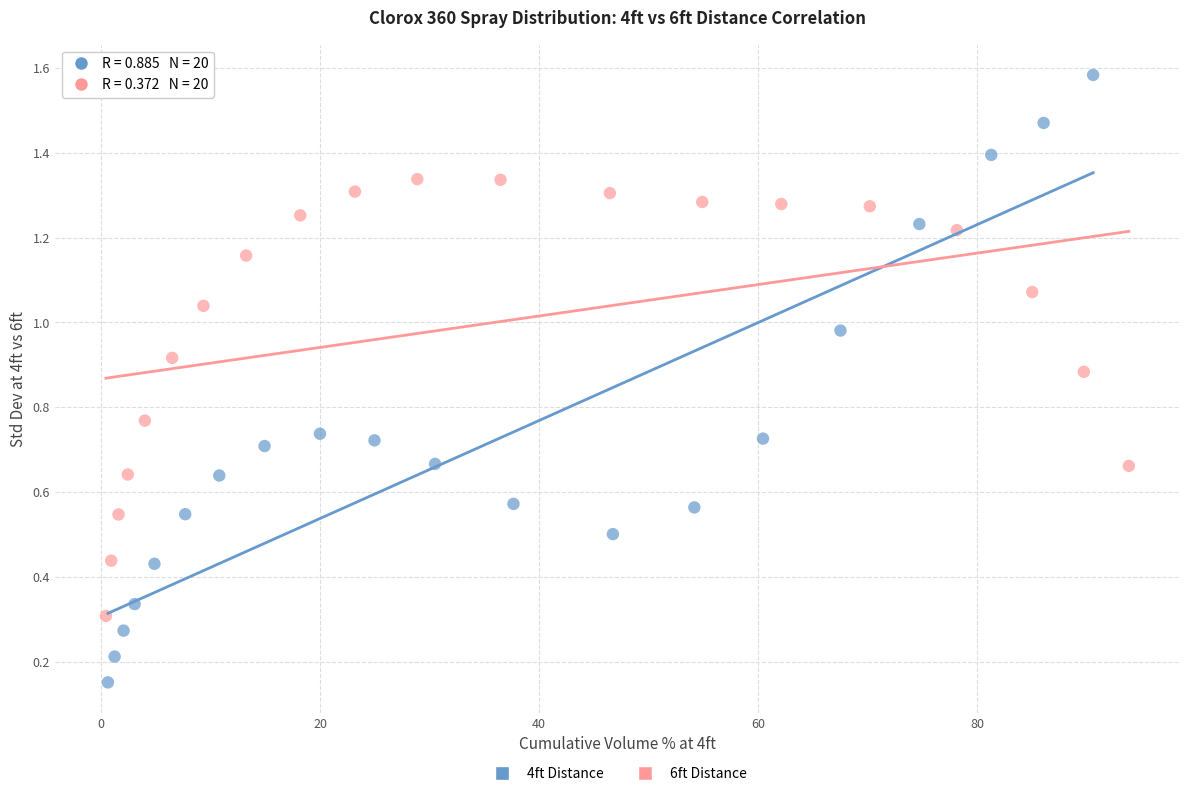

Which series reaches the maximum Y coordinate?

4ft Distance